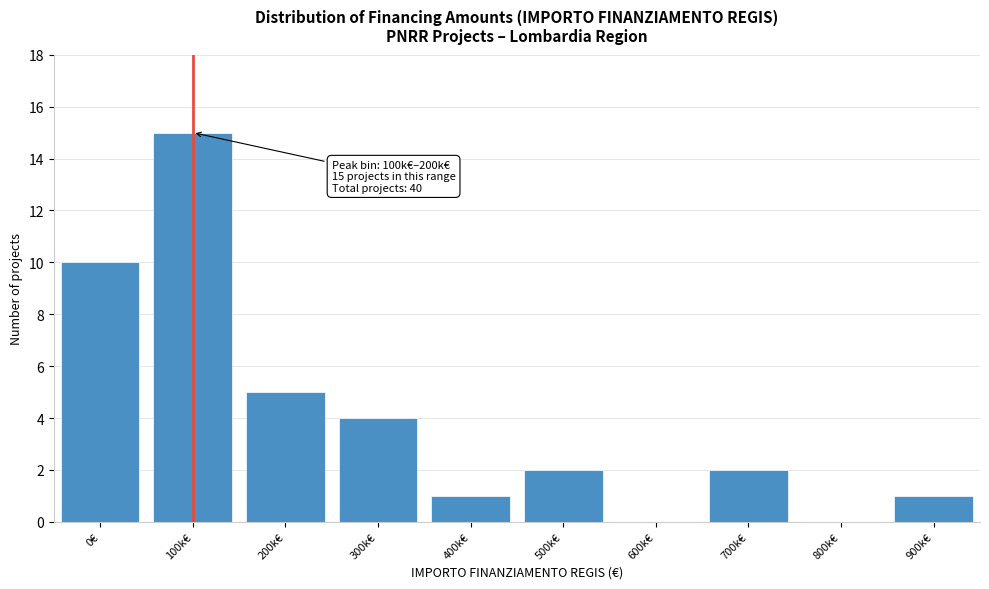

Reading right to left, extract all data points from this chart.

900k€=1	800k€=0	700k€=2	600k€=0	500k€=2	400k€=1	300k€=4	200k€=5	100k€=15	0€=10